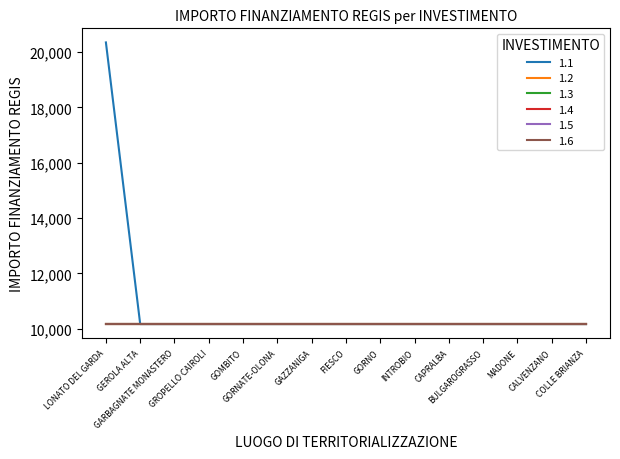

Does the chart have visible grid lines?

No